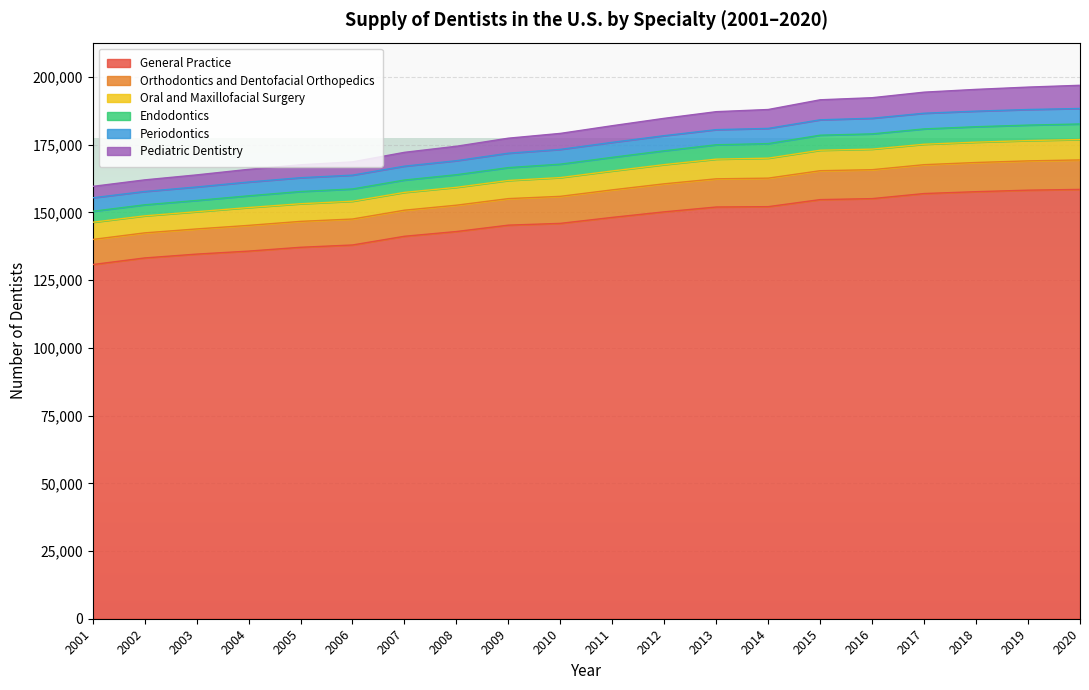

What is the maximum value for General Practice?

158520